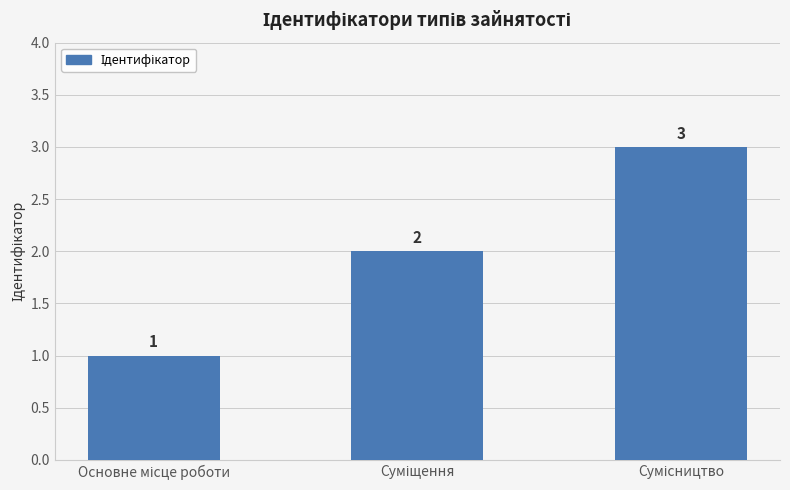

Count the values in the range 1 to 3.

3